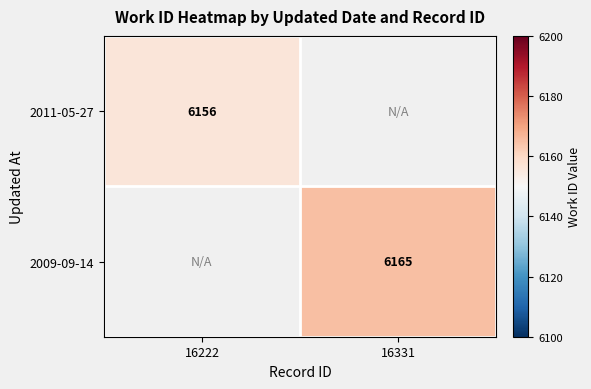

True or false: 2011-05-27 has a value of 1980 at 16222.

False